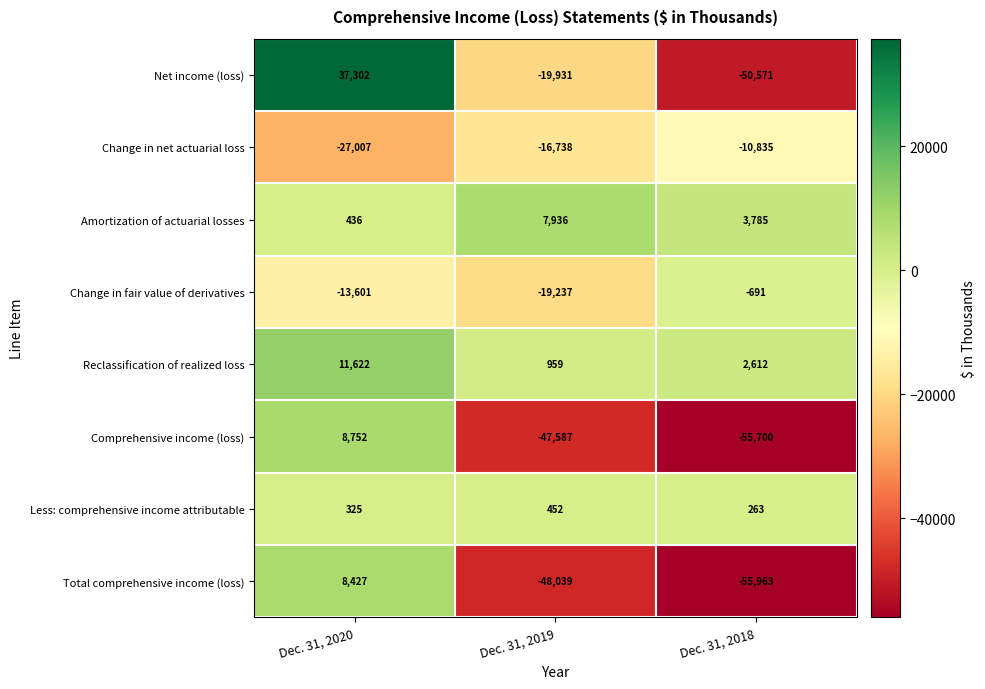

How many data points does each series have?

3